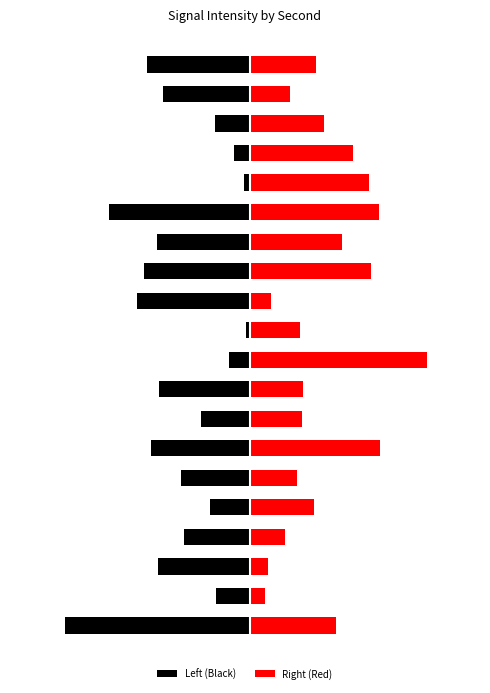

How many series are shown in this chart?

2